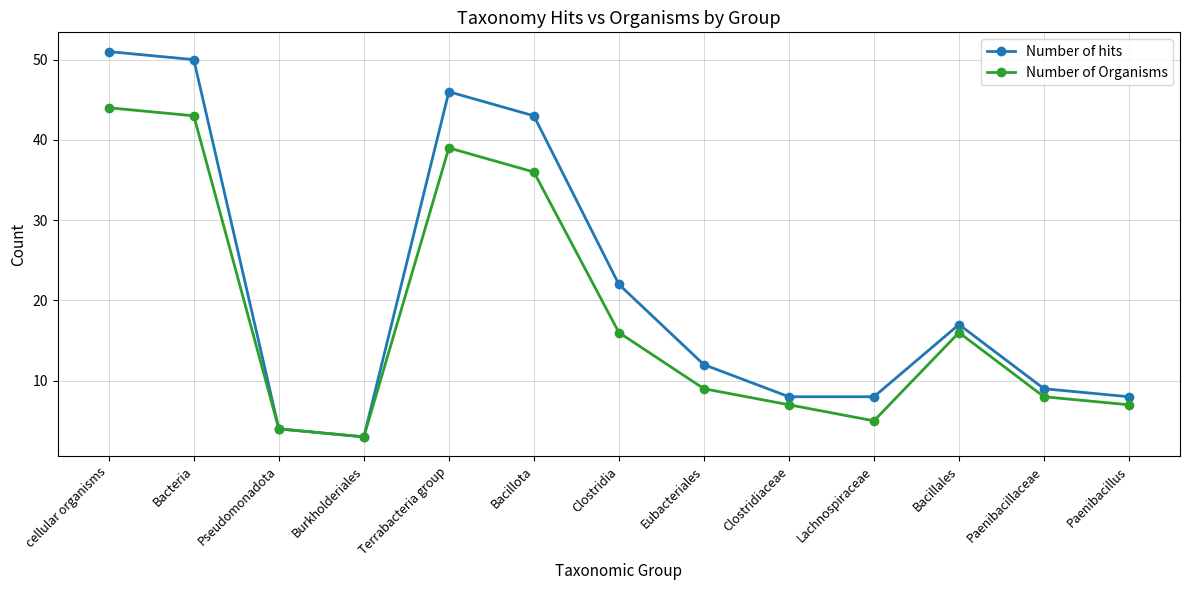

Which series changed the most between Bacteria and Lachnospiraceae?

Number of hits